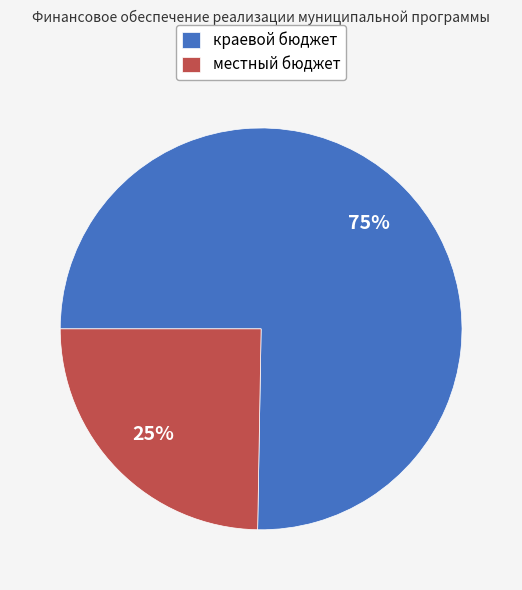

Is the sum of местный бюджет and краевой бюджет greater than half?

Yes